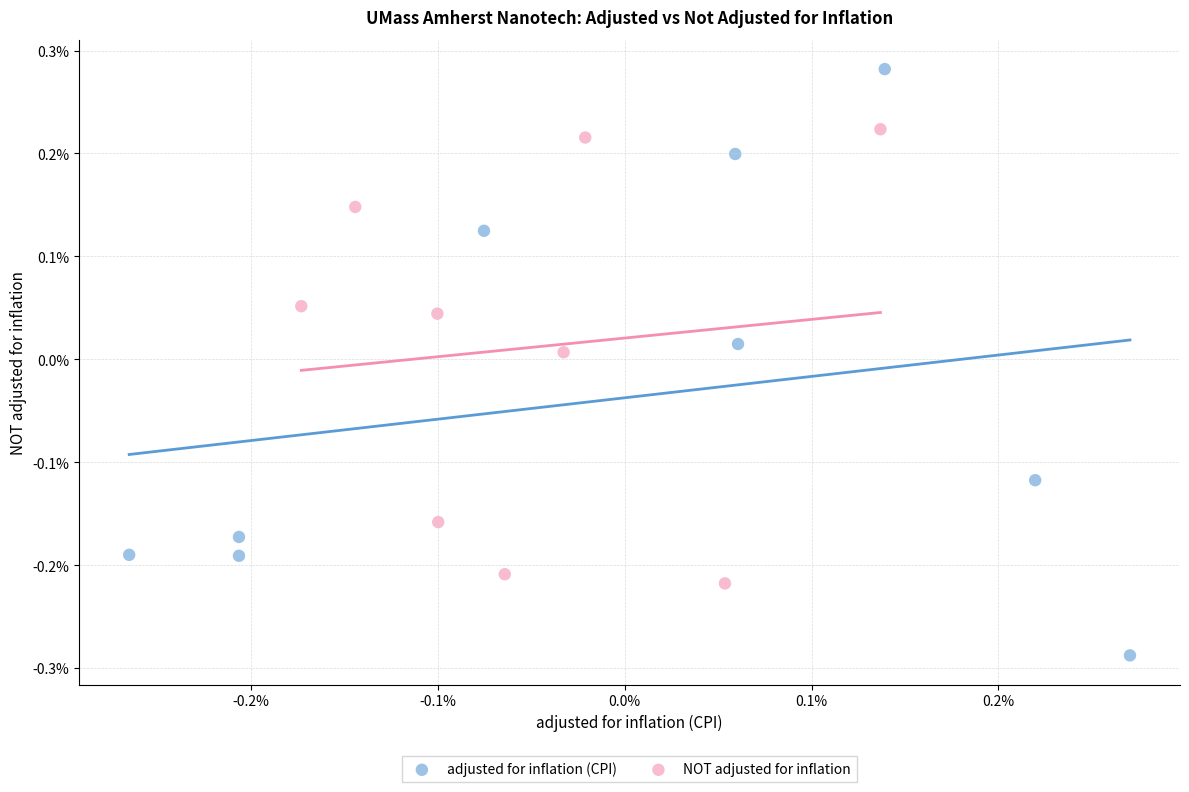

Which series reaches the maximum Y coordinate?

adjusted for inflation (CPI)